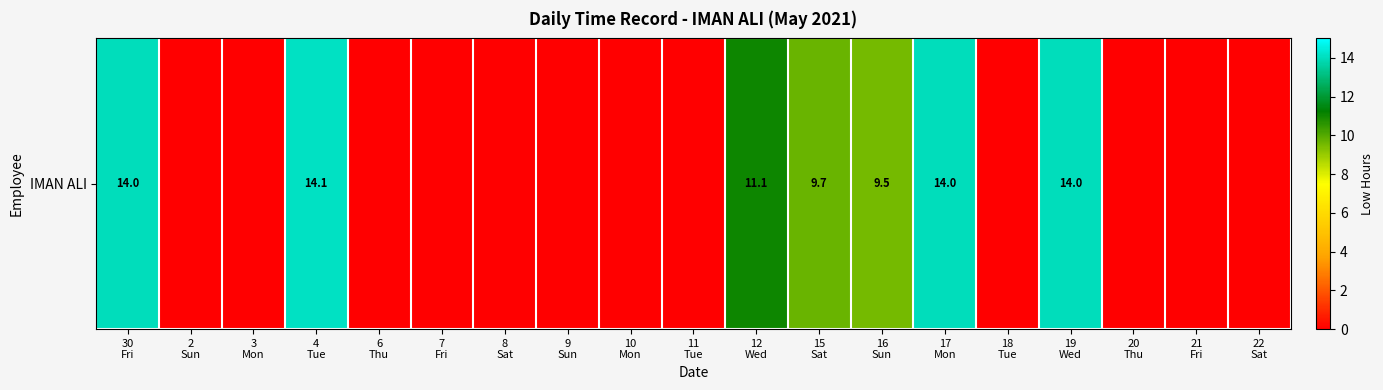

Rank the categories by value from lowest to highest.

2
Sun, 3
Mon, 6
Thu, 7
Fri, 8
Sat, 9
Sun, 10
Mon, 11
Tue, 18
Tue, 20
Thu, 21
Fri, 22
Sat, 16
Sun, 15
Sat, 12
Wed, 17
Mon, 30
Fri, 19
Wed, 4
Tue